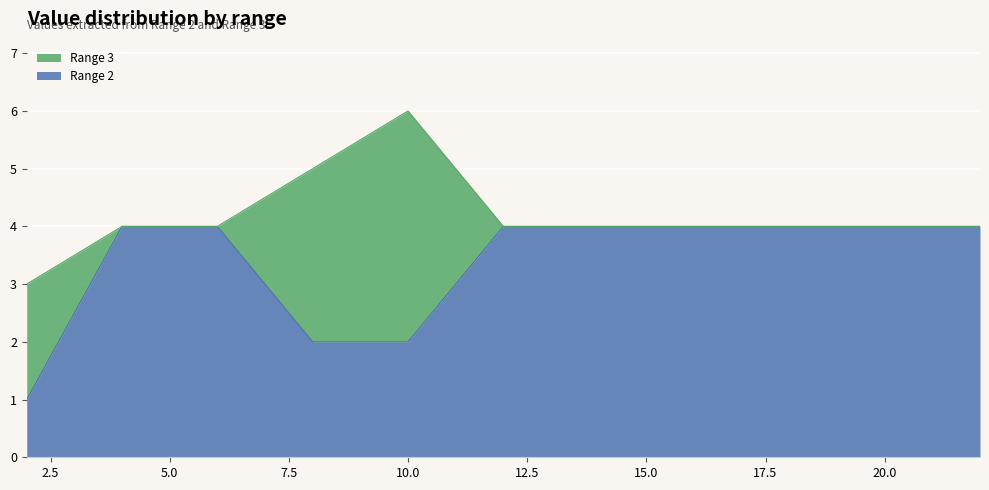

Reading right to left, extract all data points from this chart.

Range 2: 12=4	6=4	4=4	22=4	10=2	8=2	2=1
Range 3: 12=0	6=0	4=0	22=0	10=4	8=3	2=2